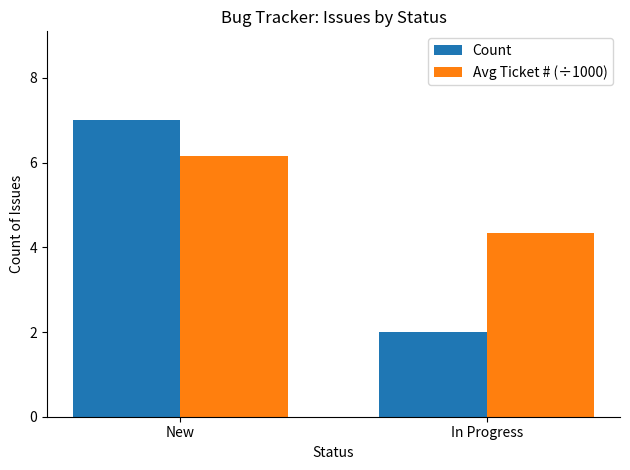

What is the sum of the Avg Ticket # (÷1000) values at New and In Progress?

10.5